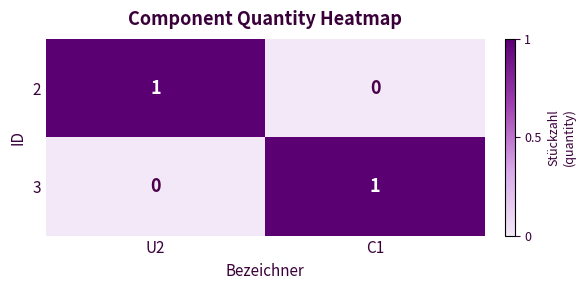

True or false: 2 has a value of 0 at U2.

False